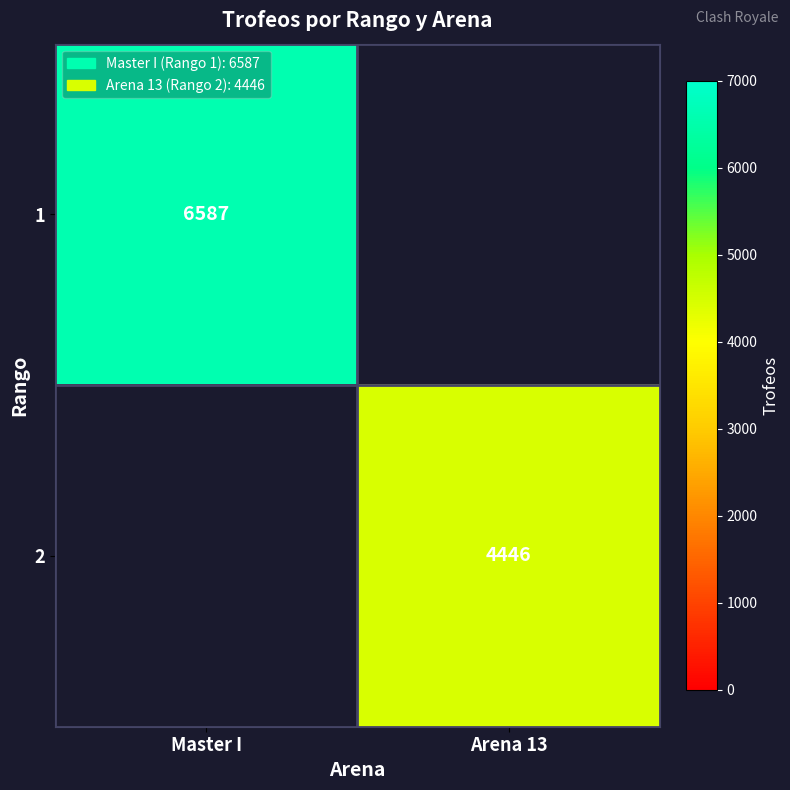

What is the greatest value displayed?

6587.0